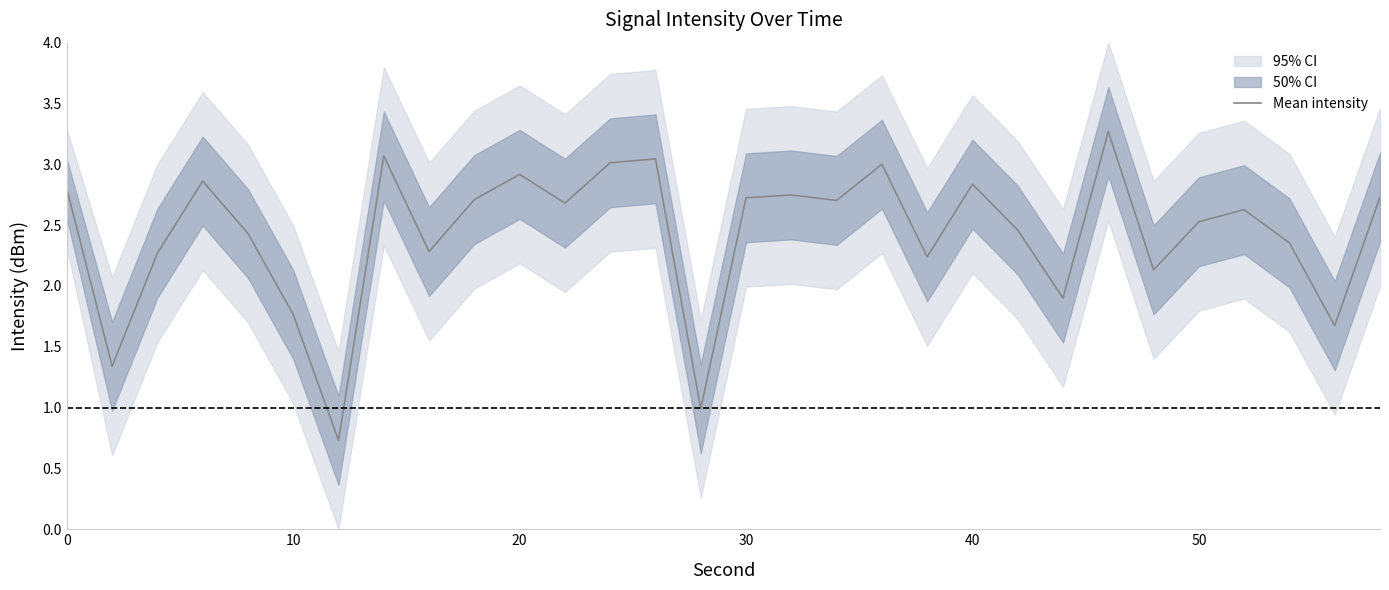

Reading right to left, extract all data points from this chart.

2.7	1.7	2.4	2.6	2.5	2.1	3.3	1.9	2.5	2.8	2.2	3.0	2.7	2.7	2.7	1.0	3.0	3.0	2.7	2.9	2.7	2.3	3.1	0.7	1.8	2.4	2.9	2.3	1.3	2.8